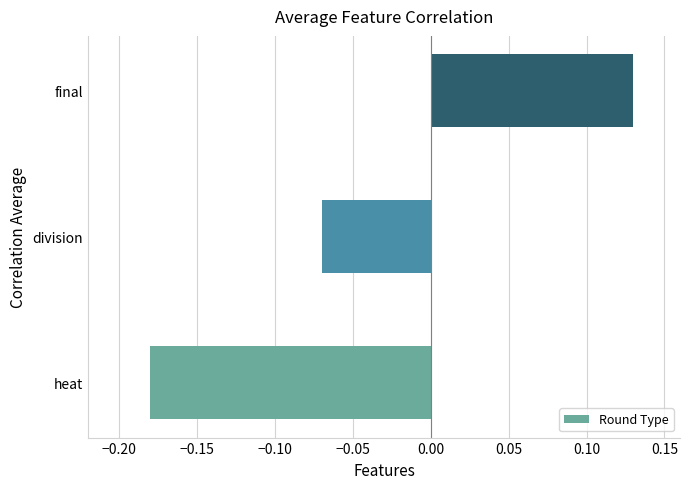

What is the difference between the maximum and minimum values?

0.3